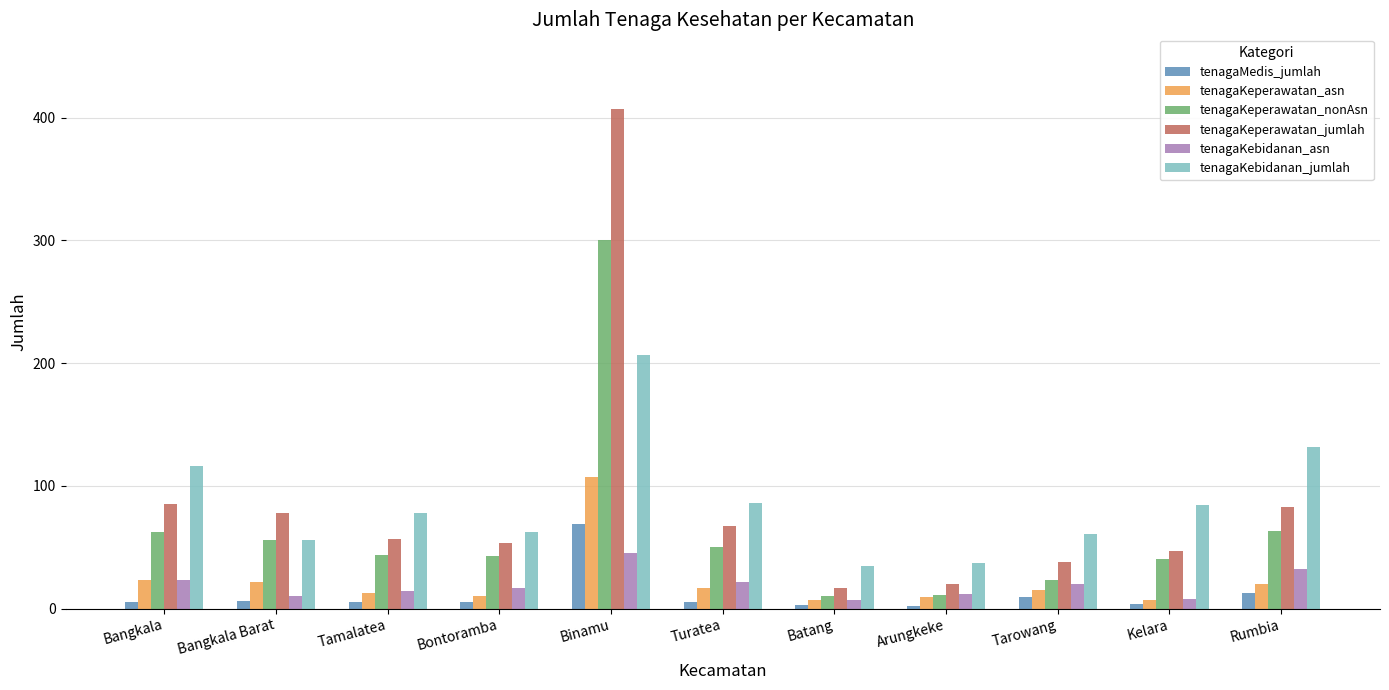

What is the difference between the tenagaKeperawatan_jumlah values at Bangkala Barat and Rumbia?

5